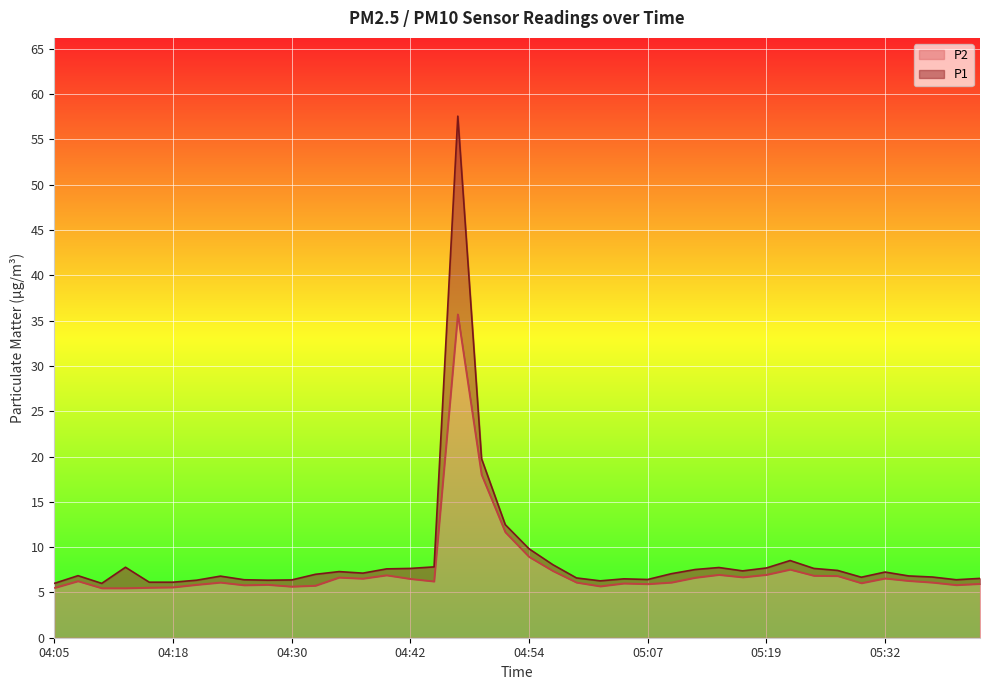

True or false: P1 and P2 cross at least once.

False